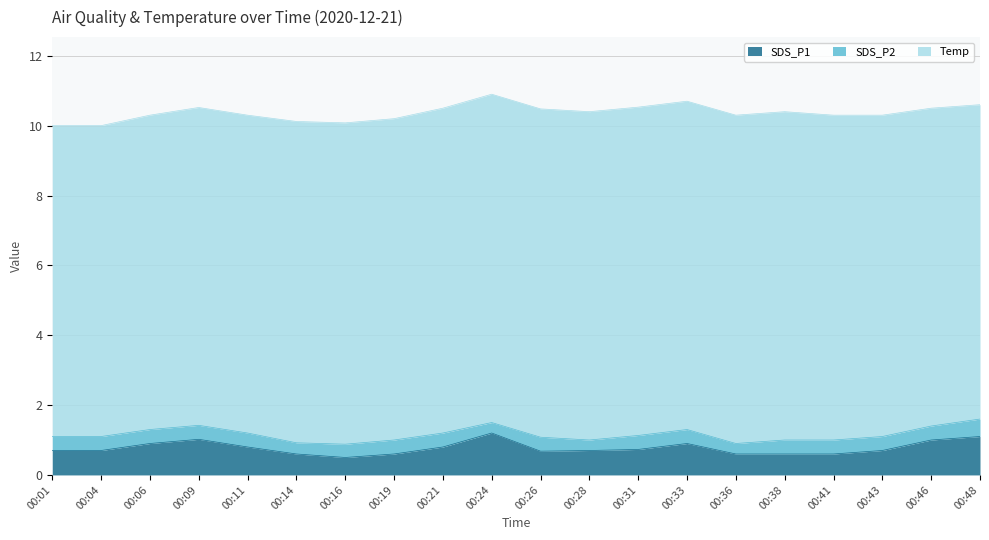

Is it true that SDS_P2 equals 0.4 at 00:31?

True